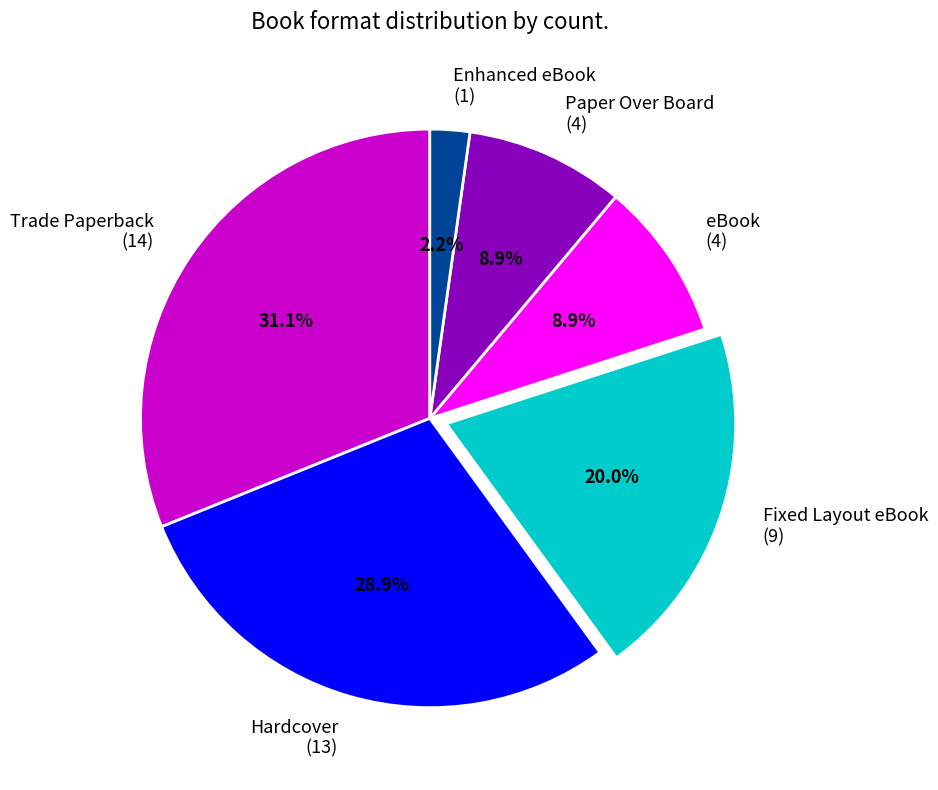

Does any single category account for the majority?

No